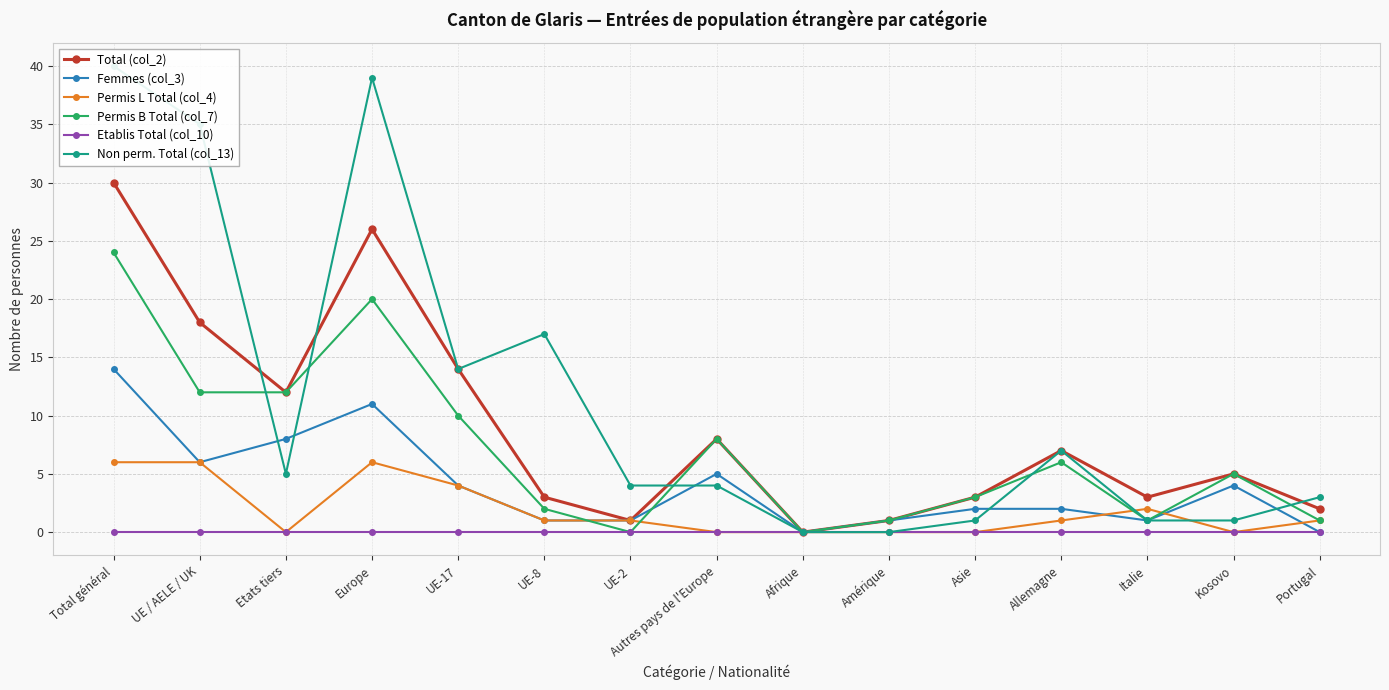

How many times do Permis L Total (col_4) and Permis B Total (col_7) cross each other?

4